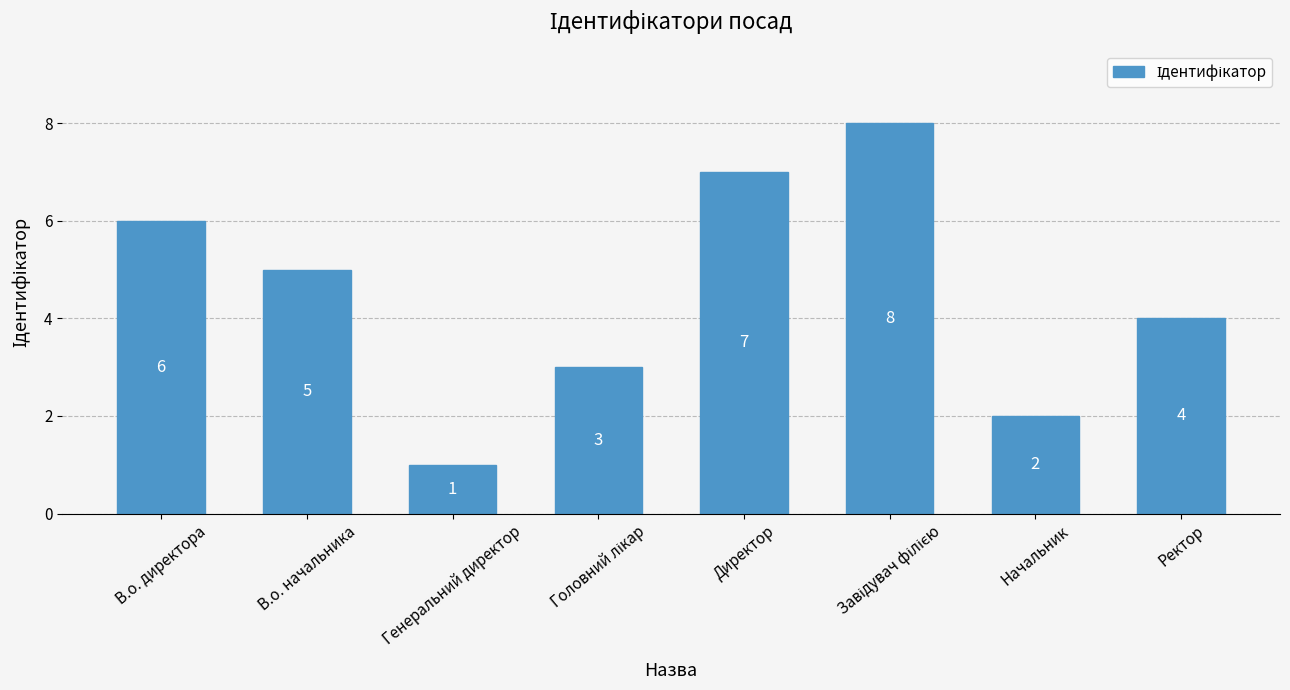

Does the chart contain stacked bars?

No